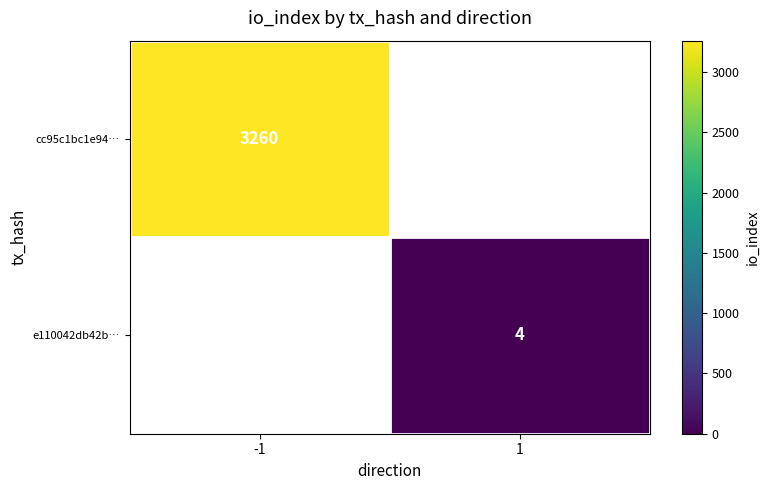

True or false: cc95c1bc1e94… has a value of 3260 at -1.

True